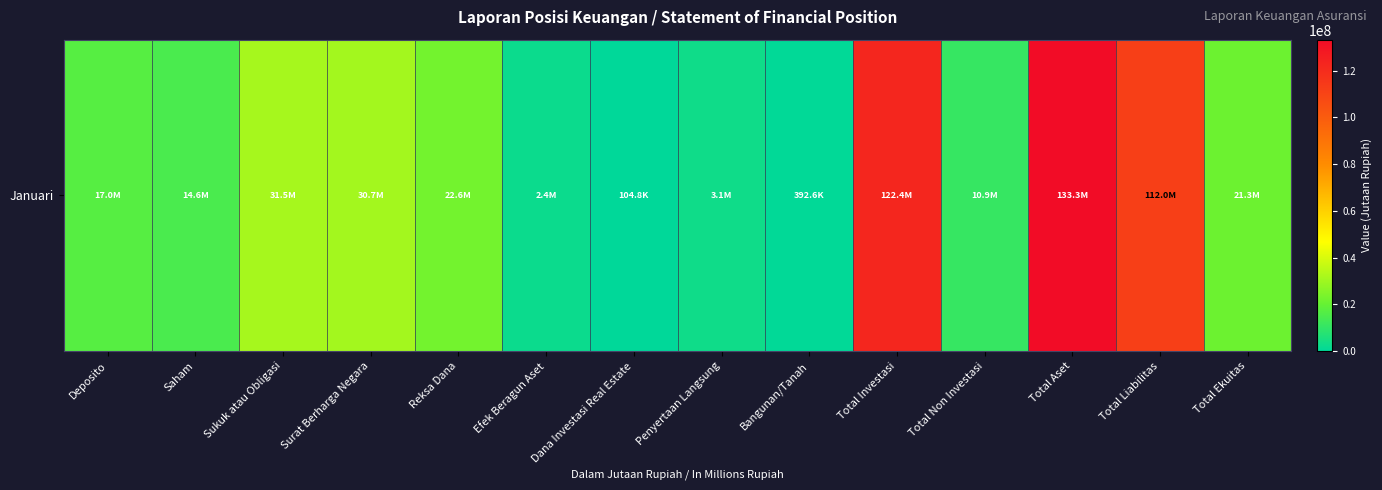

Which label corresponds to the smallest value in the chart?

Dana Investasi Real Estate